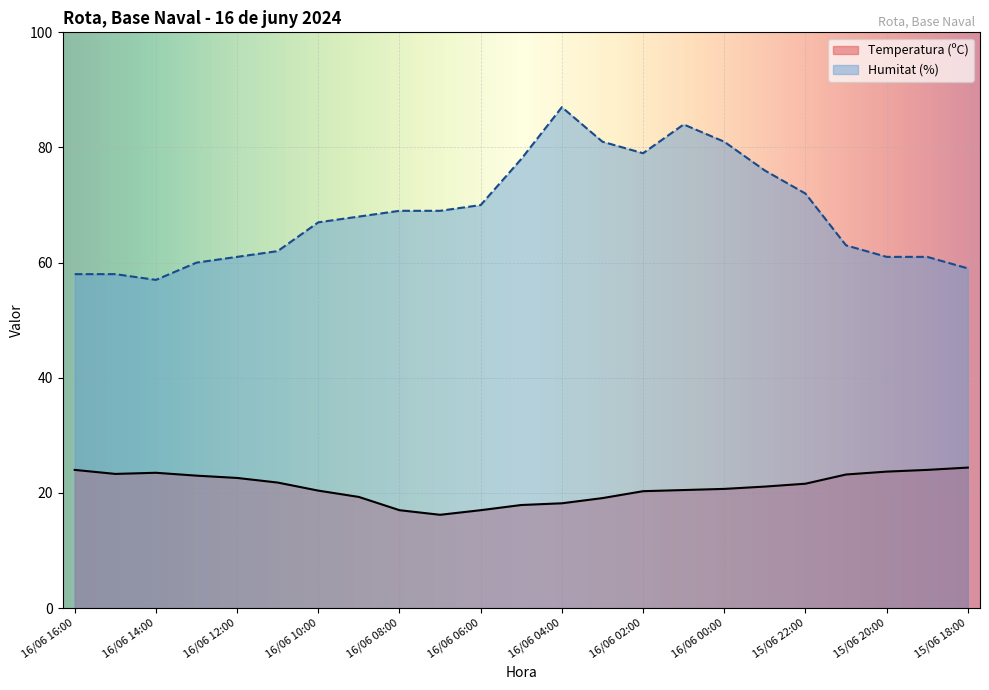

True or false: Temperatura (ºC) and Humitat (%) cross at least once.

False